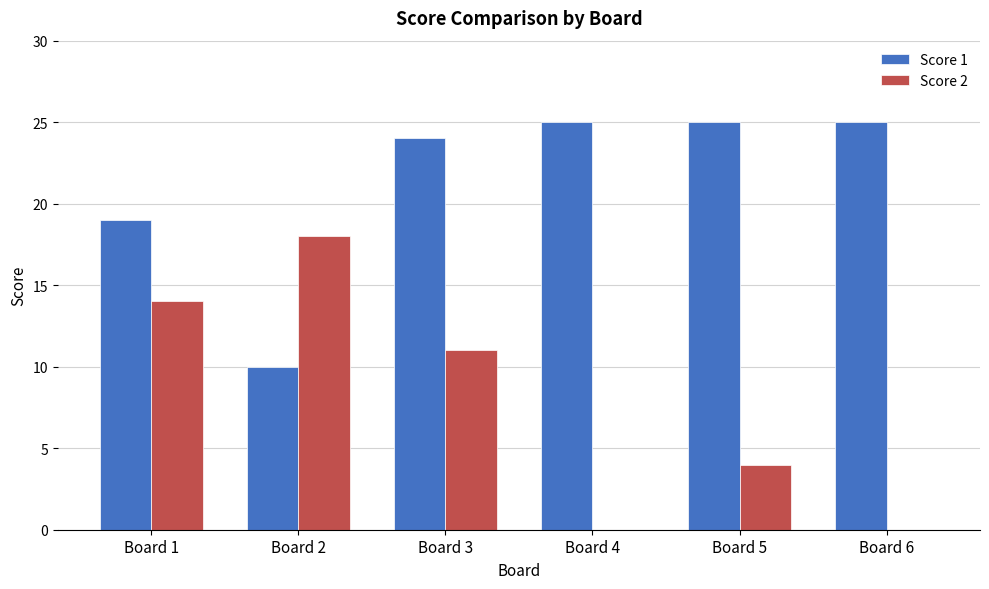

Count the number of categories in the chart.

6